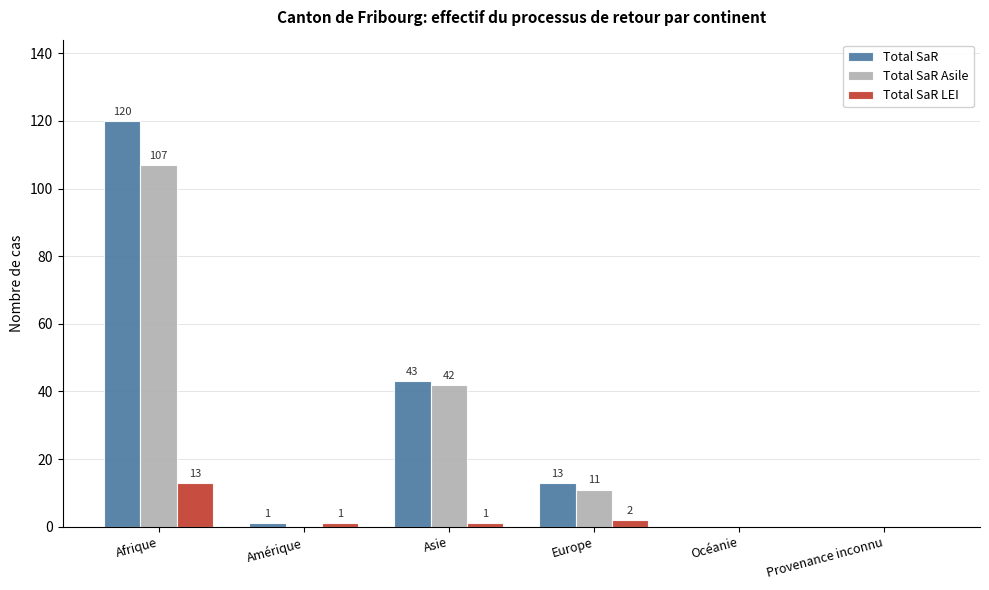

What is the sum of the Total SaR values at Europe and Afrique?

133